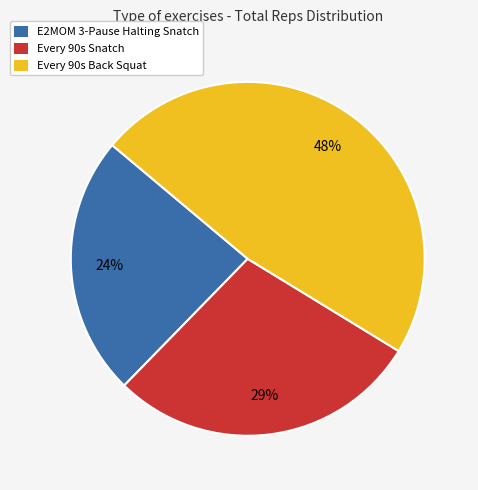

Which slice is the largest?

Every 90s Back Squat